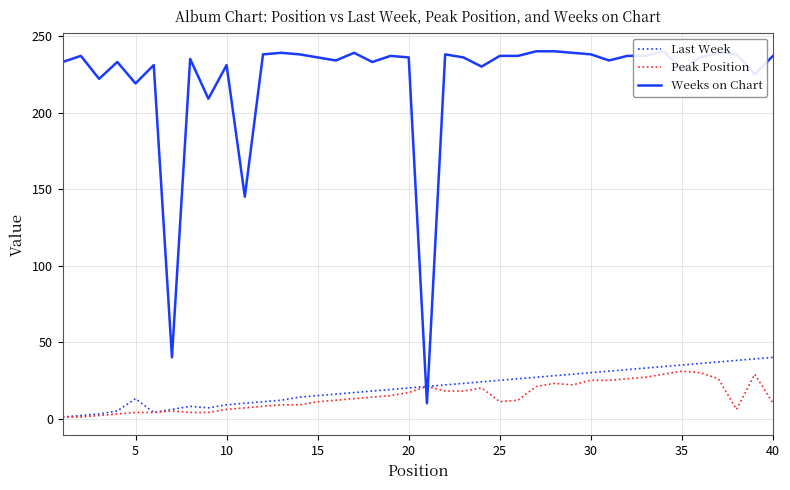

Is it true that Last Week equals 12 at 30?

False